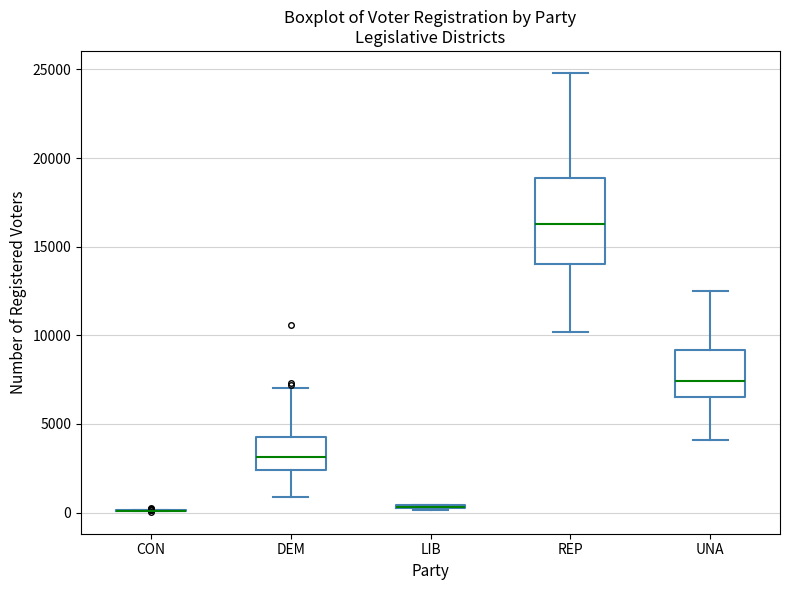

Comparing the boxes themselves (not the whiskers), which one is the tallest?

REP